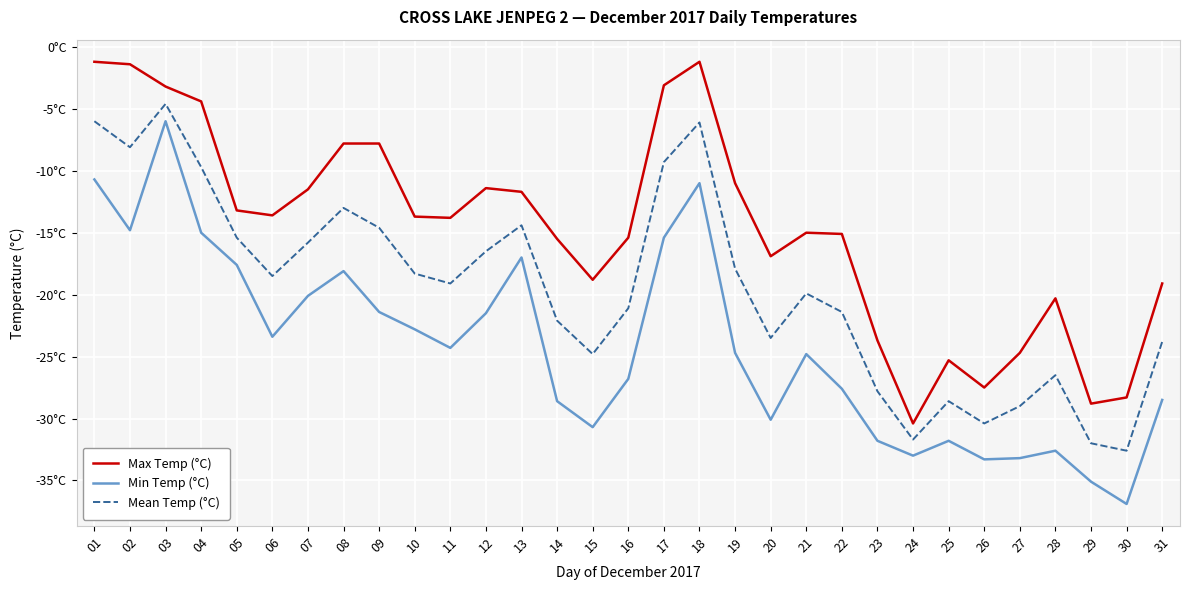

What is the highest value of the Min Temp (°C) series?

-6.0